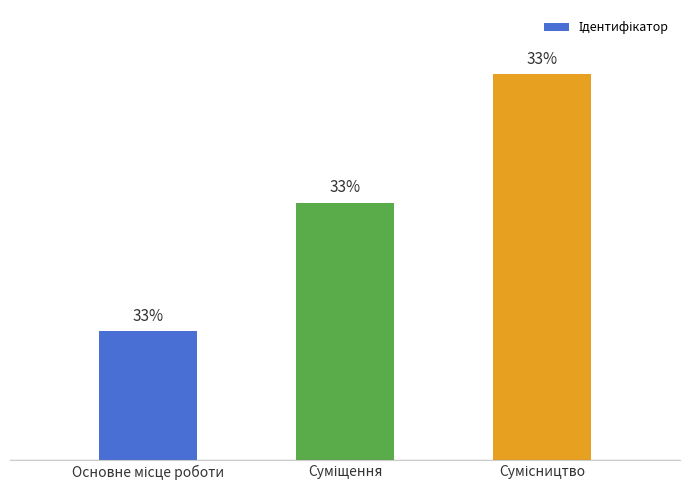

The chart shows a value of 5 at Сумісництво. True or false?

False